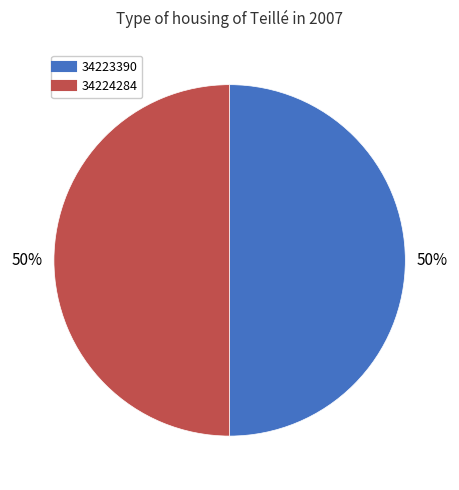

To the nearest percent, what is the average slice percentage?

50%